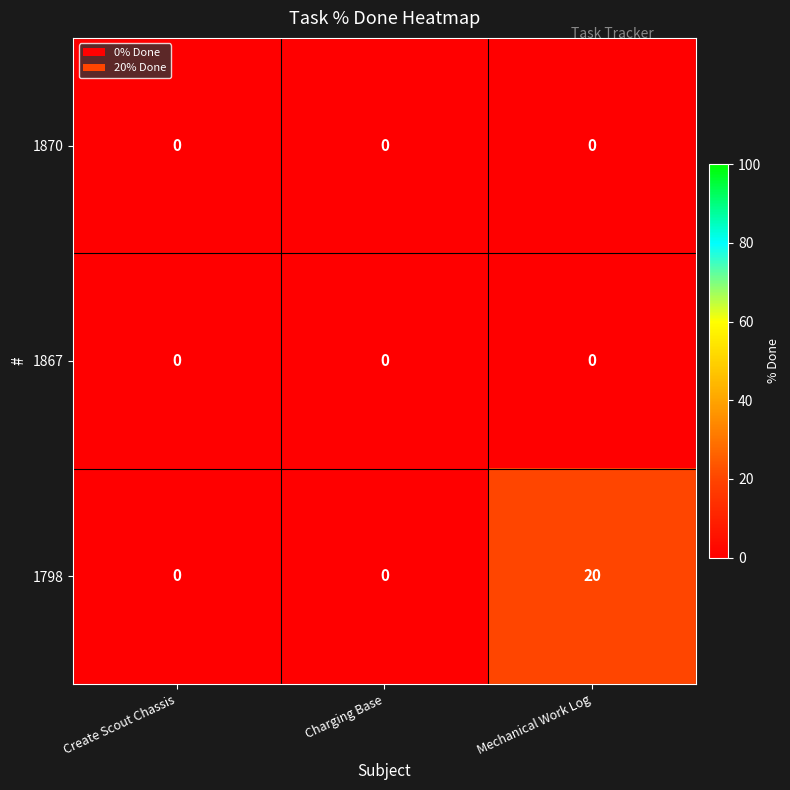

Reading left to right, what are all the values shown in this chart?

1870: 0	0	0
1867: 0	0	0
1798: 0	0	20